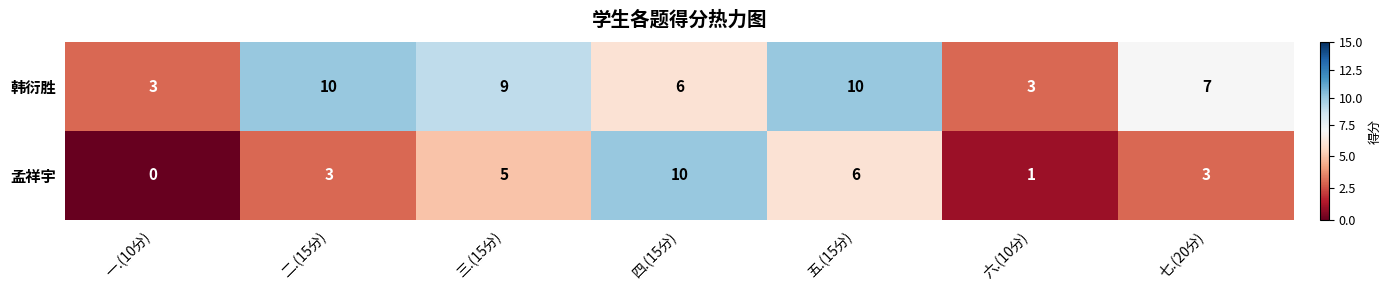

What is the average value of the 孟祥宇 series?

4